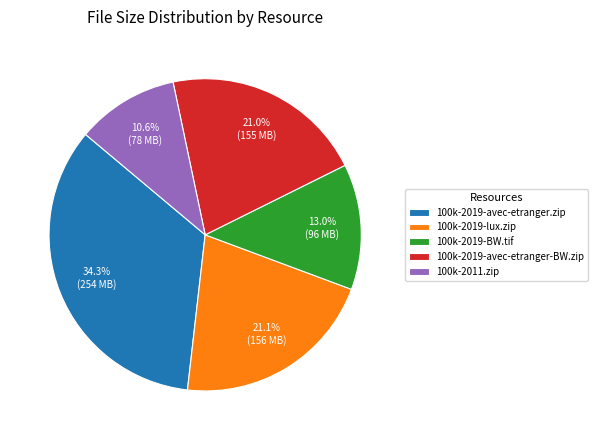

Is there a majority slice in this chart?

No